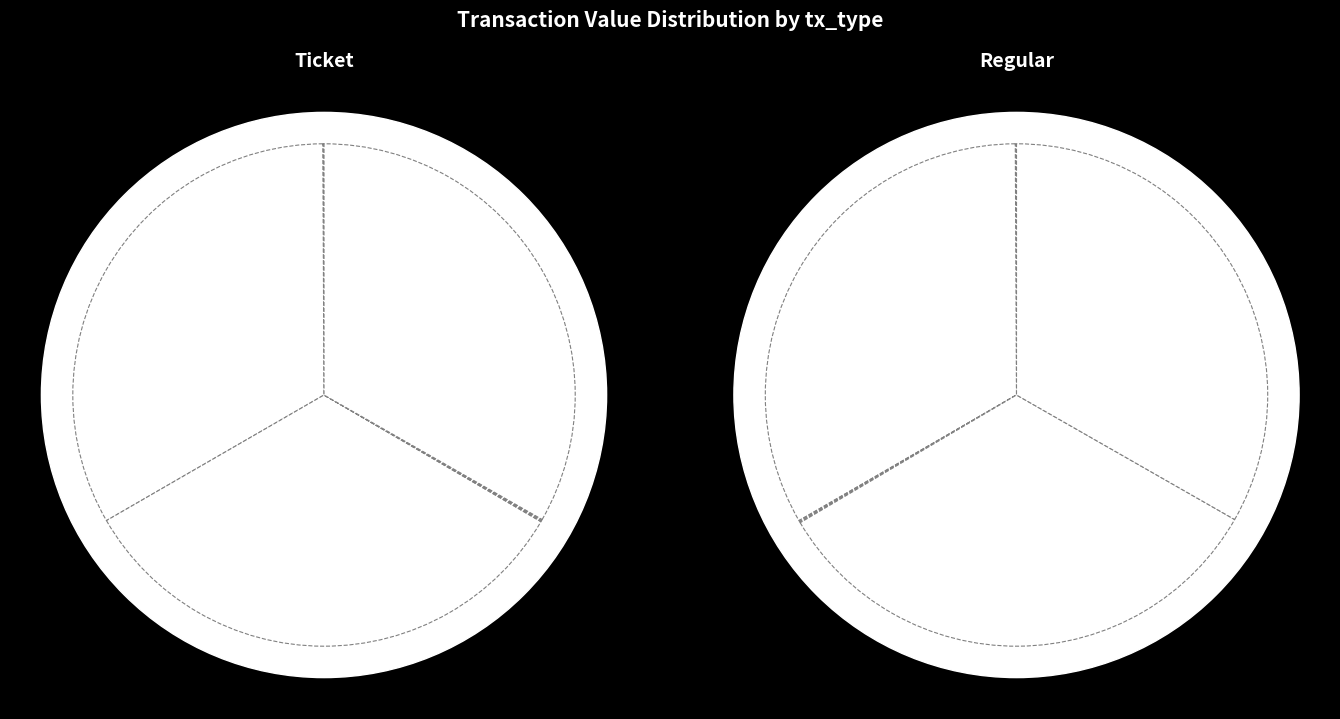

Is there any slice that represents more than half of the pie?

No